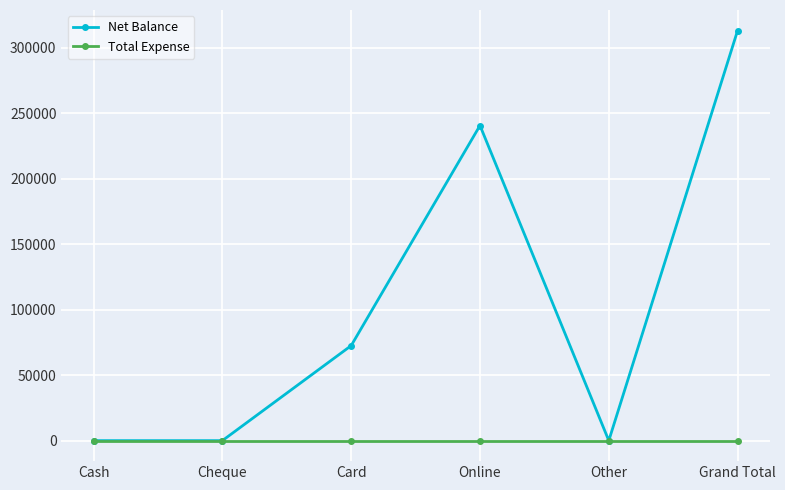

What is the total value across all series at Card?

72570